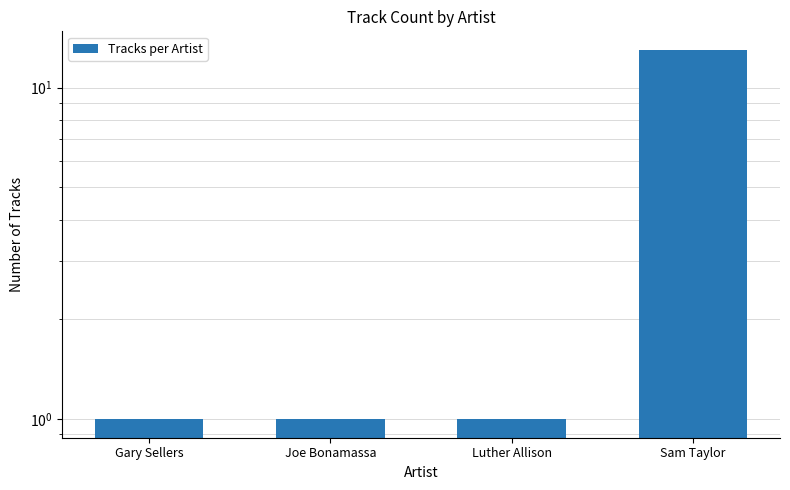

What is the difference between the values at Gary Sellers and Sam Taylor?

12